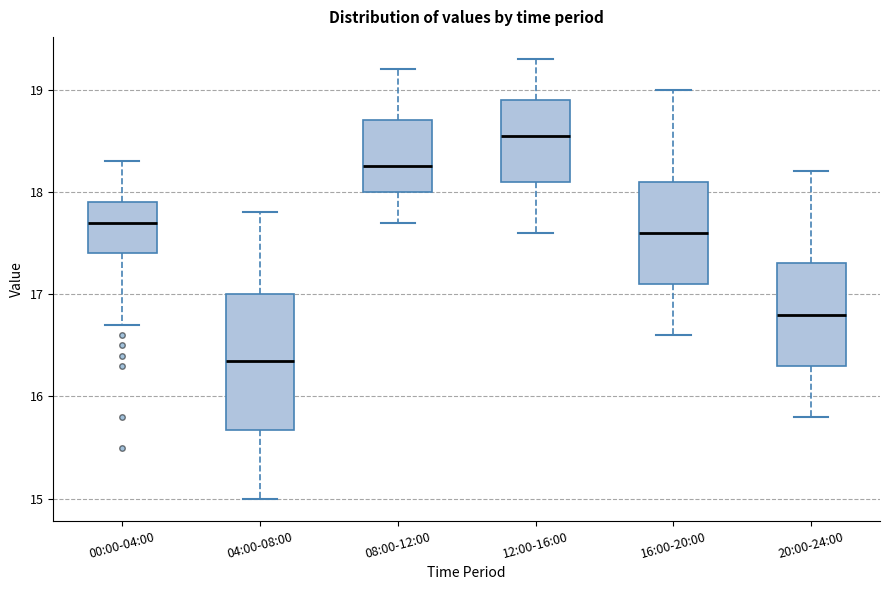

Reading left to right, transcribe this box plot: for each box, give where its median line is, the range the box spans, and where its two whiskers end, as read against the y-axis. The values are not printed on the chart, so give them approximately, as read against the axis.

00:00-04:00: median 17.7, box 17.4 to 17.9, whiskers 16.7 to 18.3
04:00-08:00: median 16.4, box 15.7 to 17.0, whiskers 15.0 to 17.8
08:00-12:00: median 18.3, box 18.0 to 18.7, whiskers 17.7 to 19.2
12:00-16:00: median 18.6, box 18.1 to 18.9, whiskers 17.6 to 19.3
16:00-20:00: median 17.6, box 17.1 to 18.1, whiskers 16.6 to 19.0
20:00-24:00: median 16.8, box 16.3 to 17.3, whiskers 15.8 to 18.2